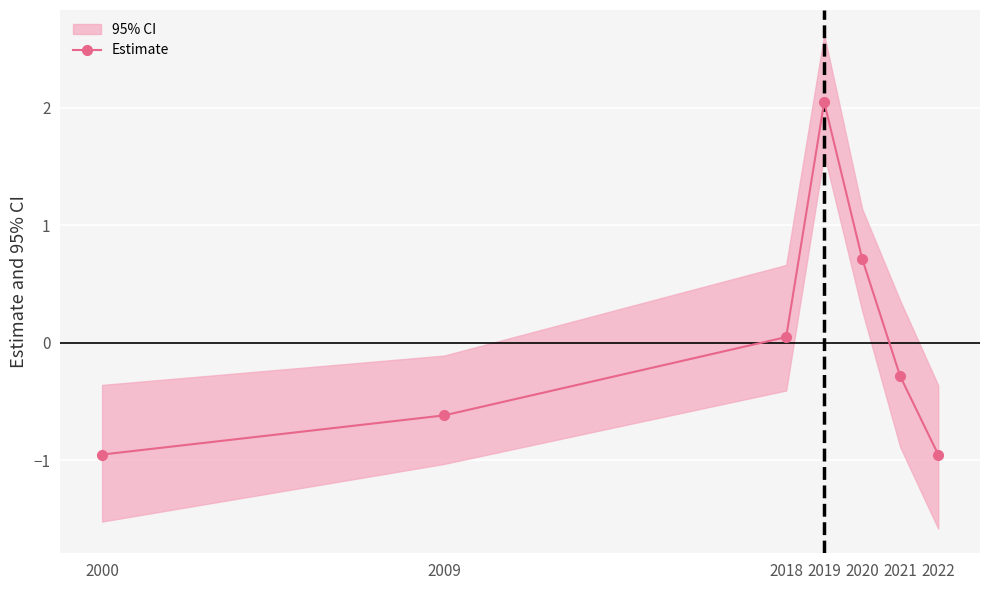

The value at 2022 is -0.2. True or false?

False